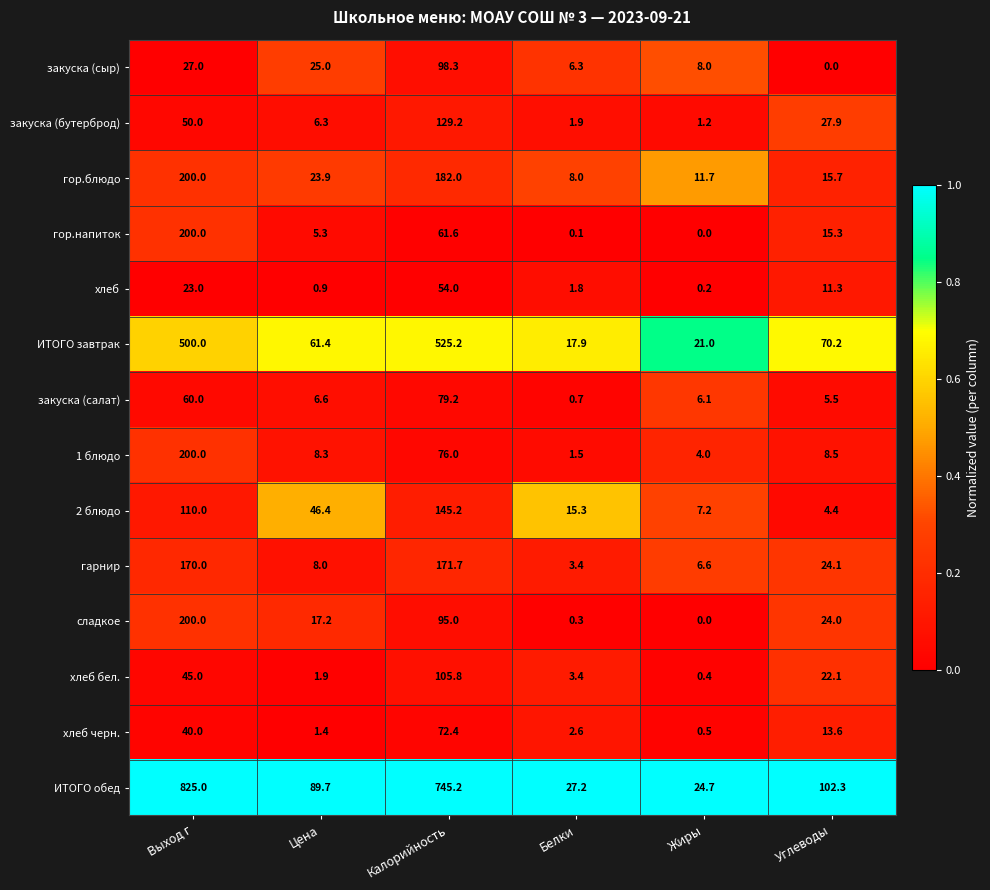

How many categories are shown in the chart?

6